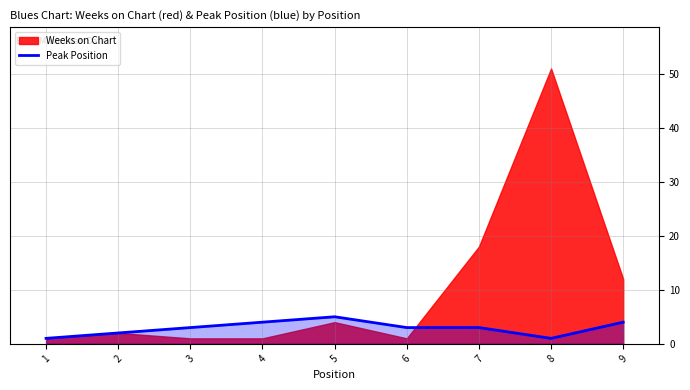

The value of Peak Position at 4 is 4. True or false?

True